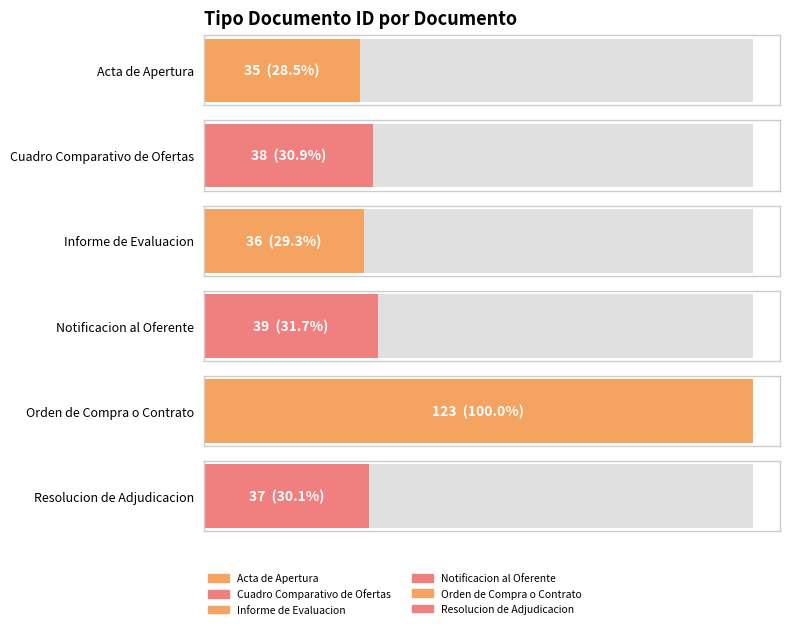

List the labels in order of value, largest first.

Orden de Compra o Contrato, Notificacion al Oferente, Cuadro Comparativo de Ofertas, Resolucion de Adjudicacion, Informe de Evaluacion, Acta de Apertura